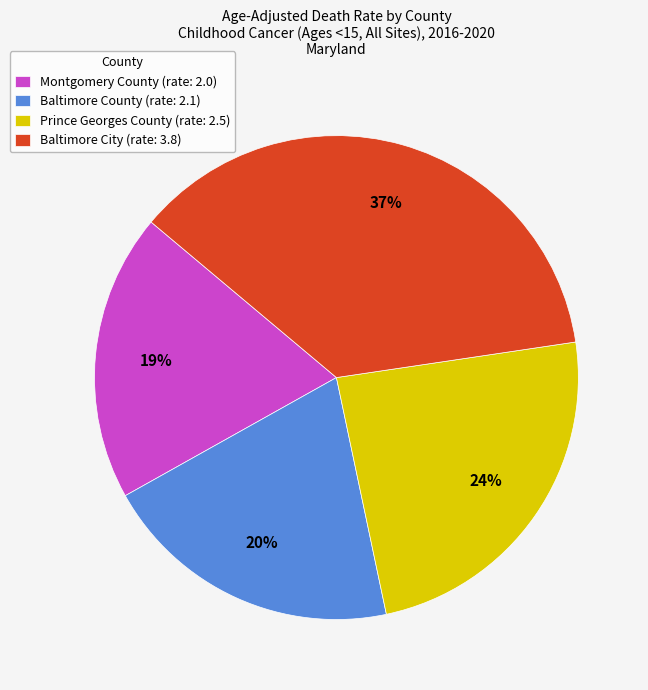

Which has a higher value, Baltimore City or Baltimore County?

Baltimore City